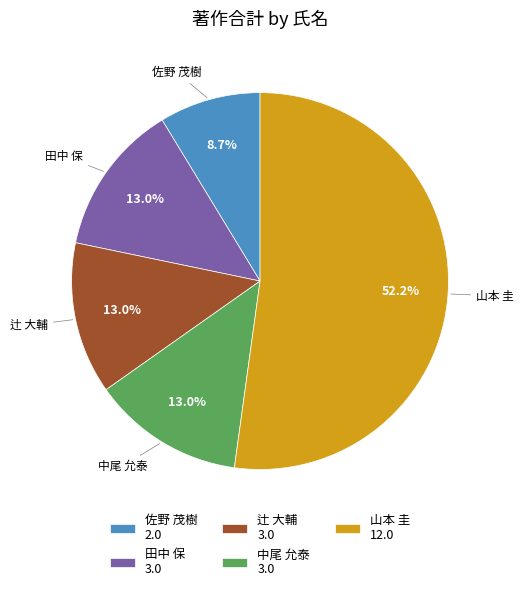

Does any single category account for the majority?

Yes